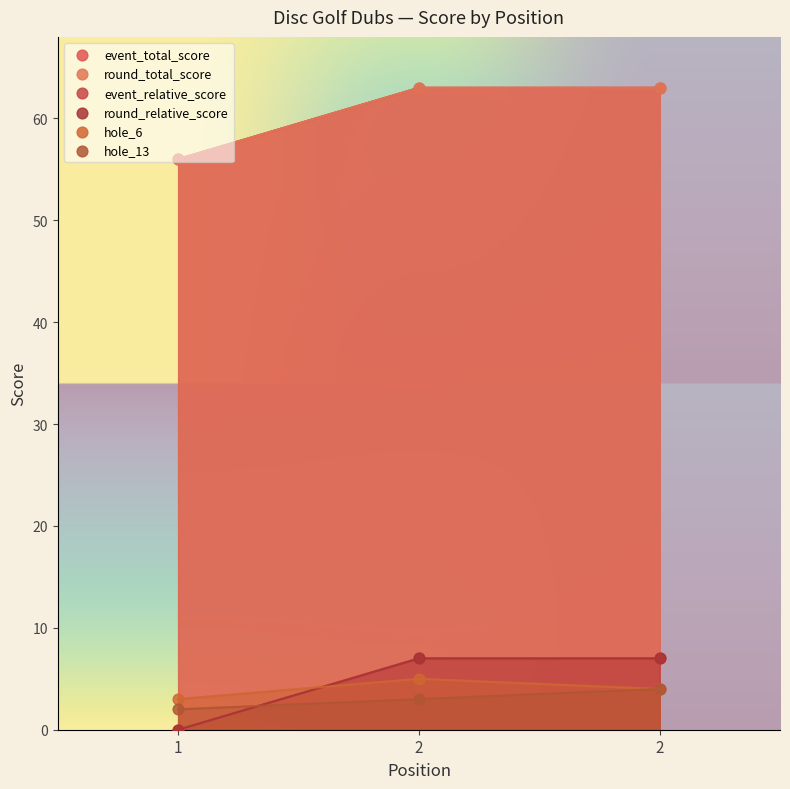

What is the total value across all series at 2?

148